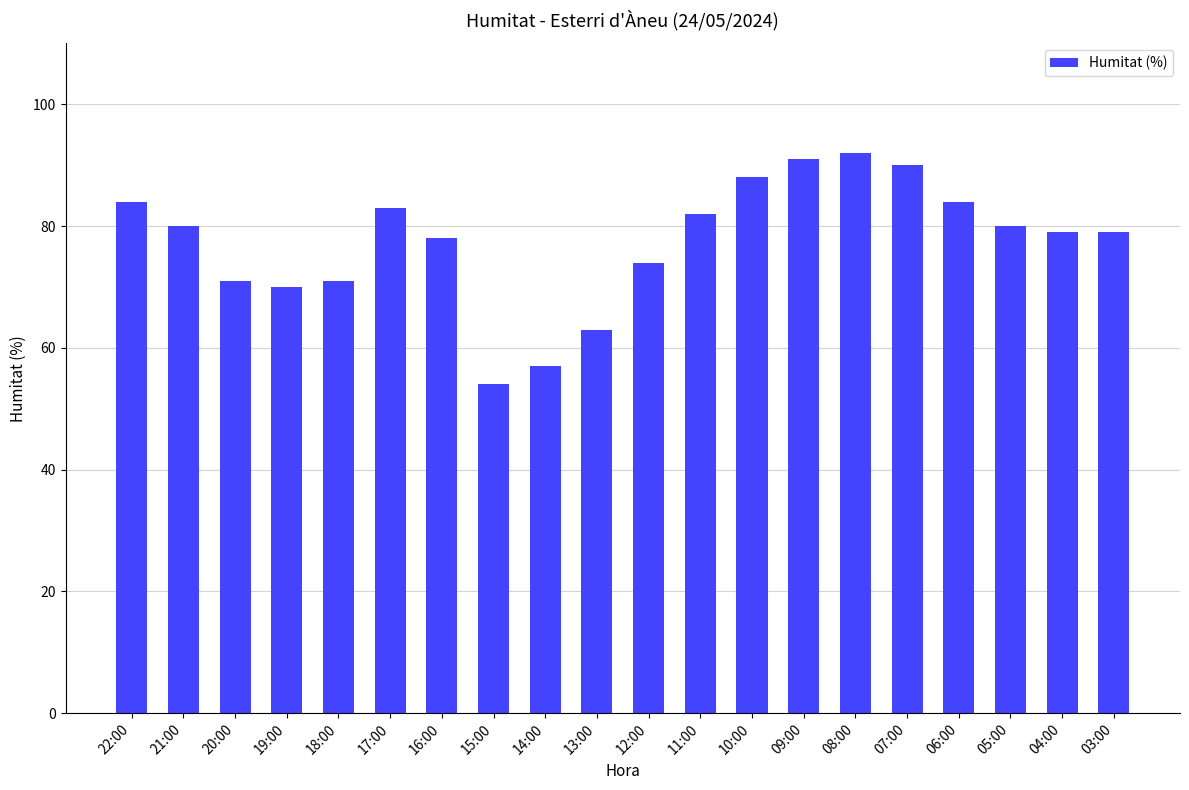

What is the sum of all values?

1550